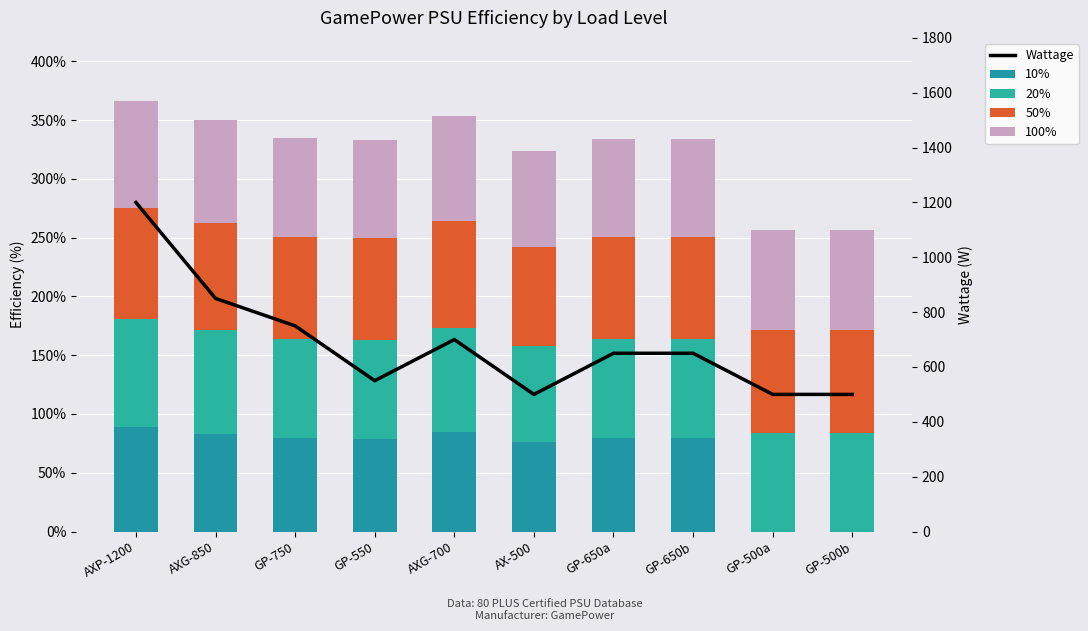

Between GP-650a and GP-500a, which is larger?

GP-650a